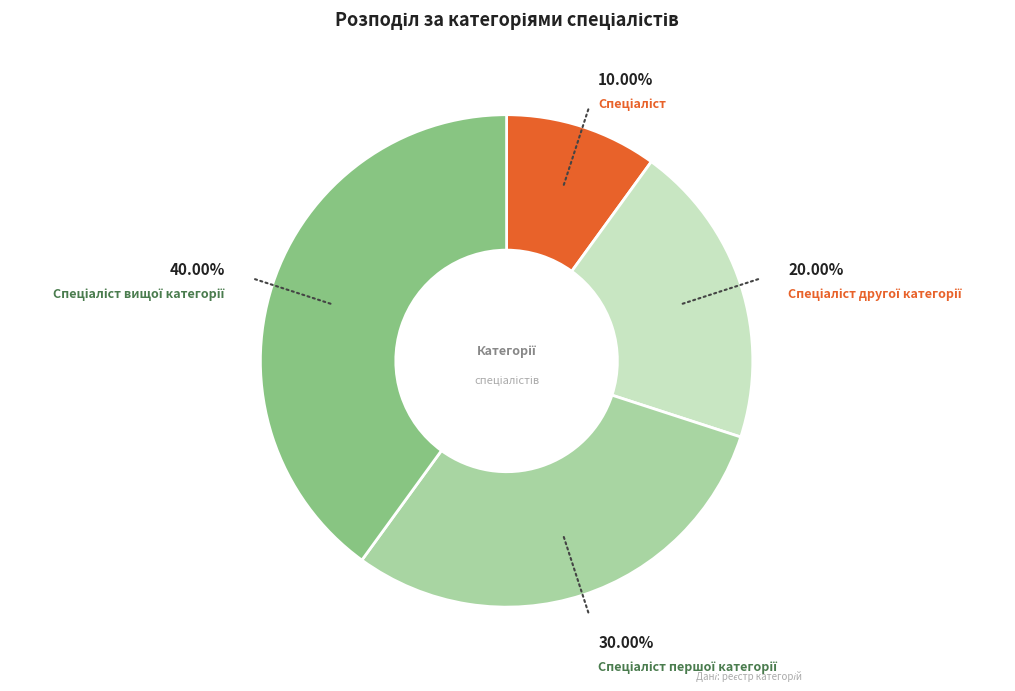

Does any single category account for the majority?

No